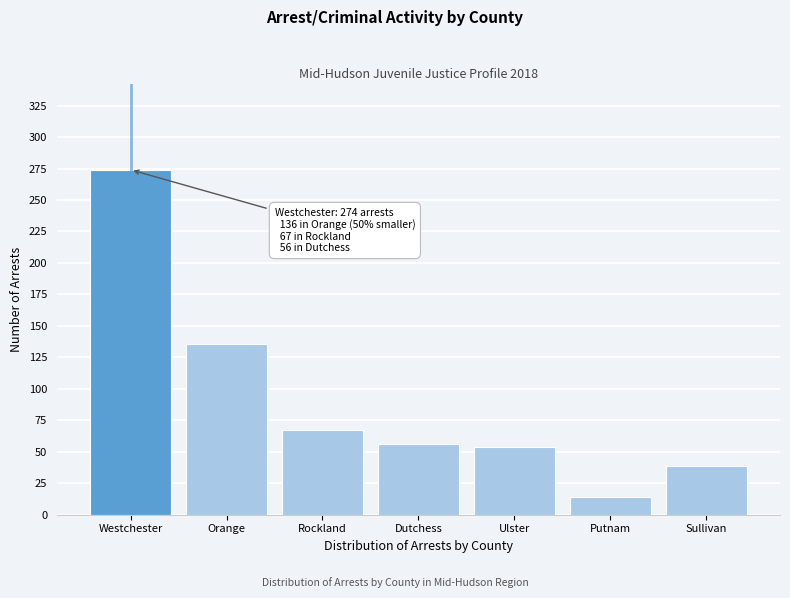

Reading left to right, extract all data points from this chart.

274	136	67	56	54	14	39